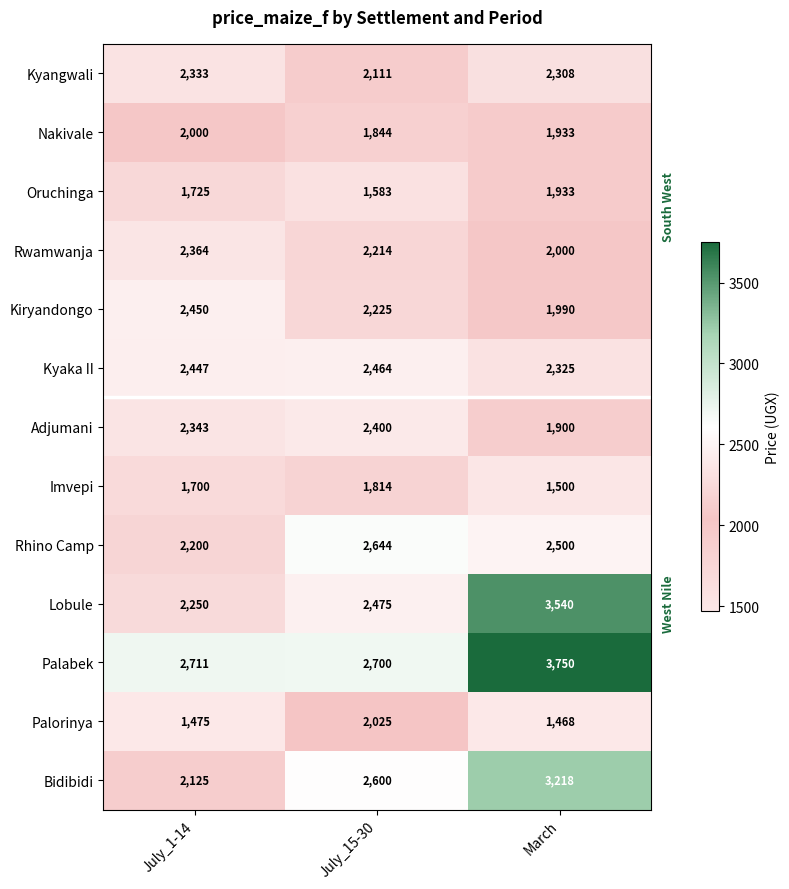

Count the Adjumani values in the range 1900 to 2400.

3